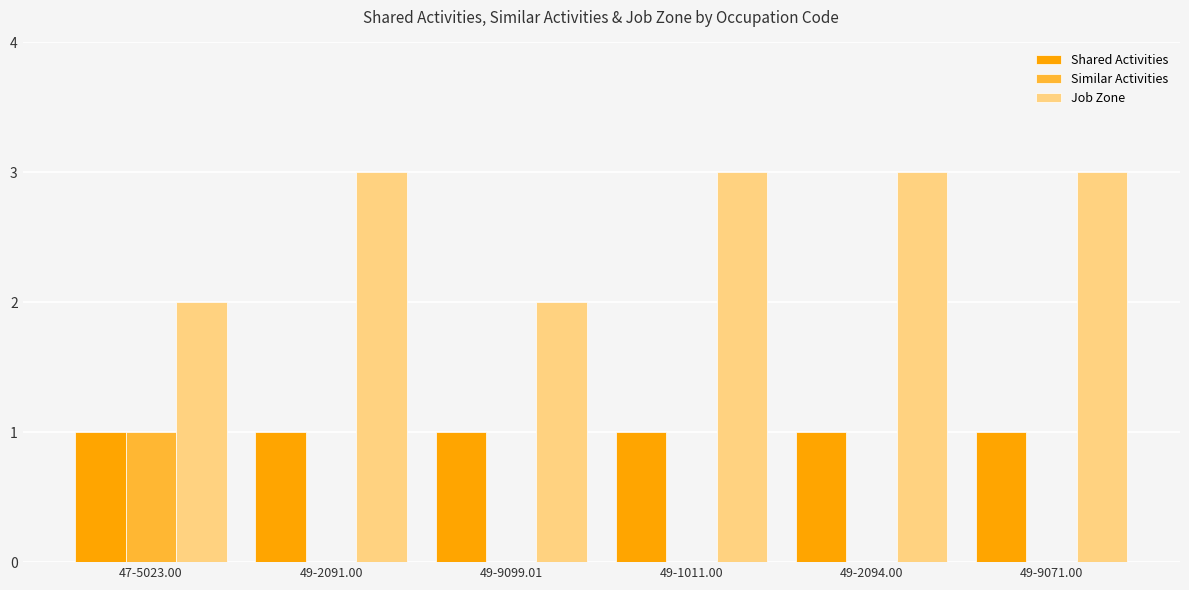

What is the sum of all Similar Activities values?

1